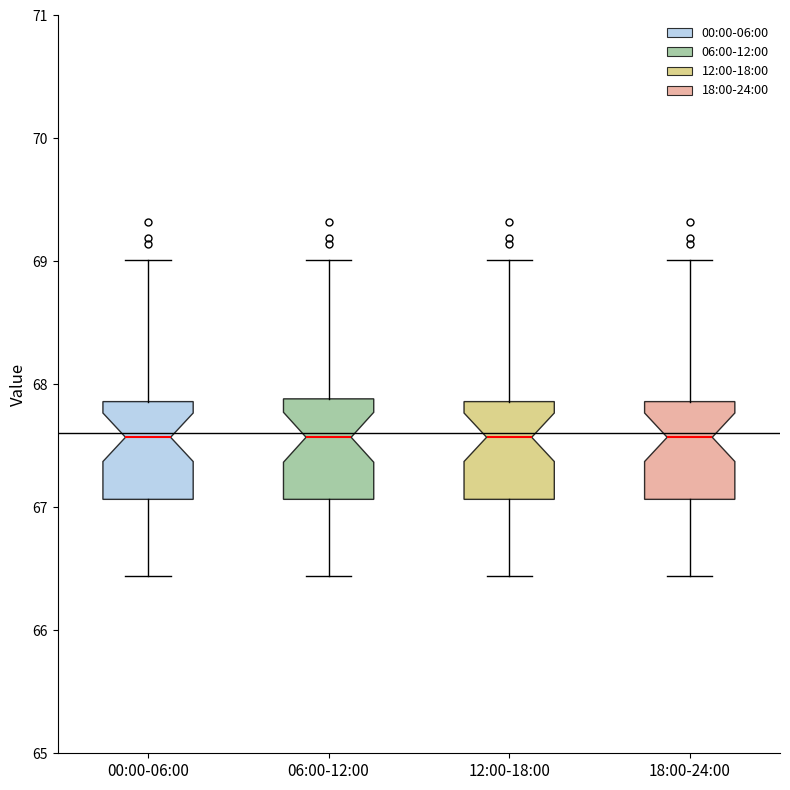

Reading left to right, transcribe this box plot: for each box, give where its median line is, the range the box spans, and where its two whiskers end, as read against the y-axis. The values are not printed on the chart, so give them approximately, as read against the axis.

00:00-06:00: median 67.6, box 67.1 to 67.9, whiskers 66.4 to 69.0
06:00-12:00: median 67.6, box 67.1 to 67.9, whiskers 66.4 to 69.0
12:00-18:00: median 67.6, box 67.1 to 67.9, whiskers 66.4 to 69.0
18:00-24:00: median 67.6, box 67.1 to 67.9, whiskers 66.4 to 69.0